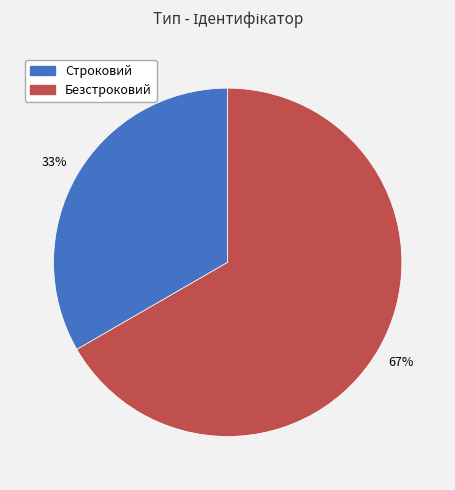

Is there a majority slice in this chart?

Yes